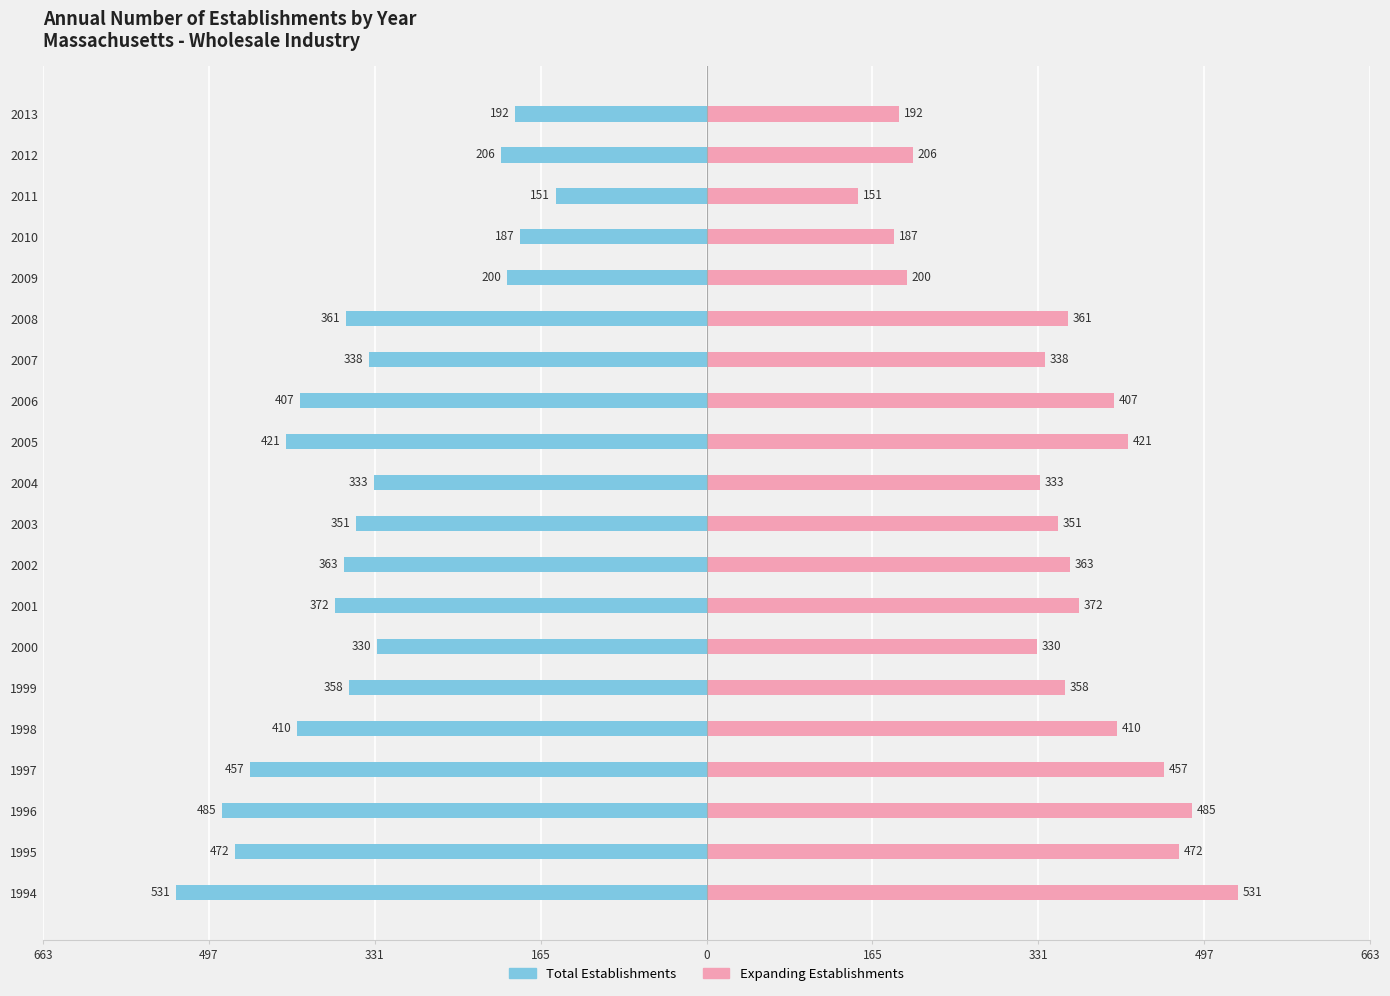

Which series has the largest total across all categories?

Expanding Establishments